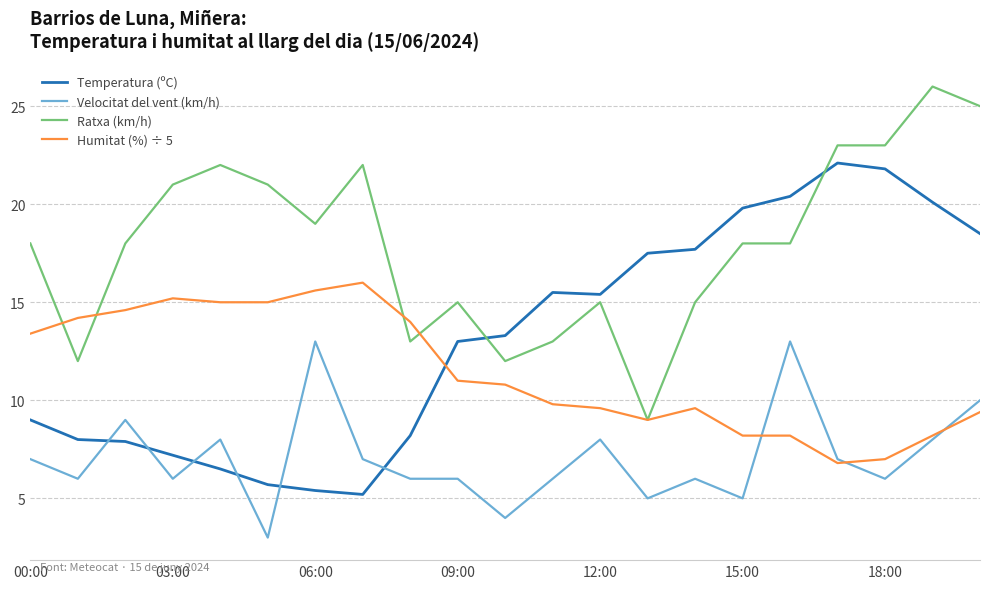

Rank the series by their maximum value, from lowest to highest.

Velocitat del vent (km/h), Humitat (%) ÷ 5, Temperatura (ºC), Ratxa (km/h)